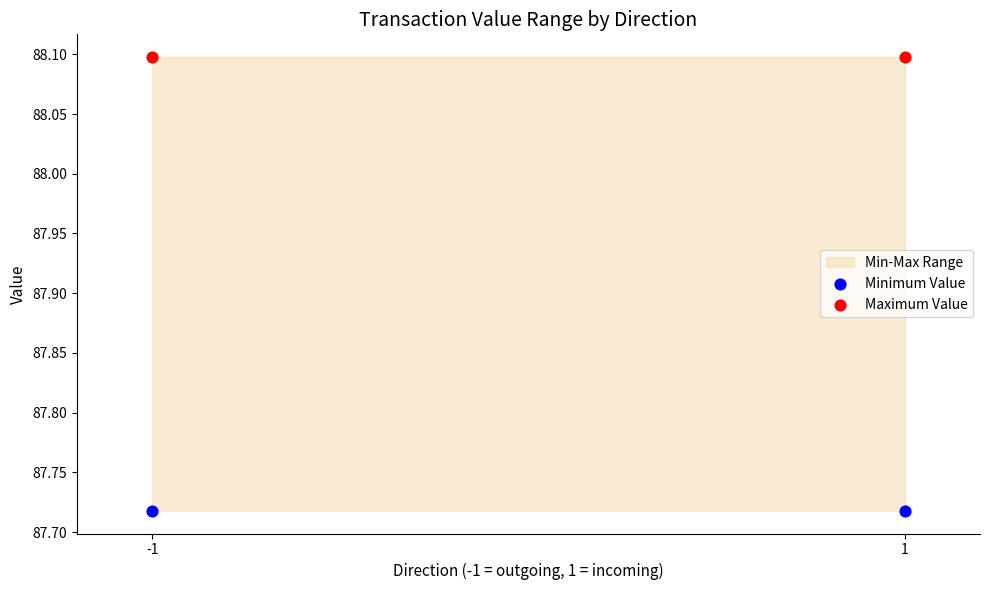

Which series contains the lowest Y value?

Minimum Value